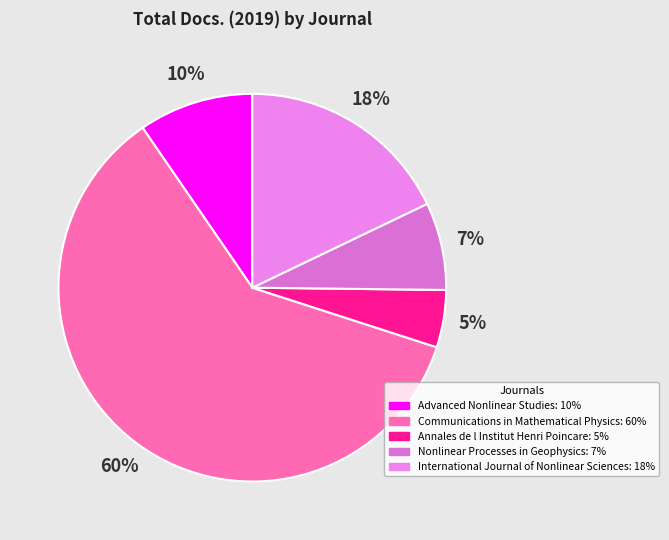

How many slices are in this pie chart?

5